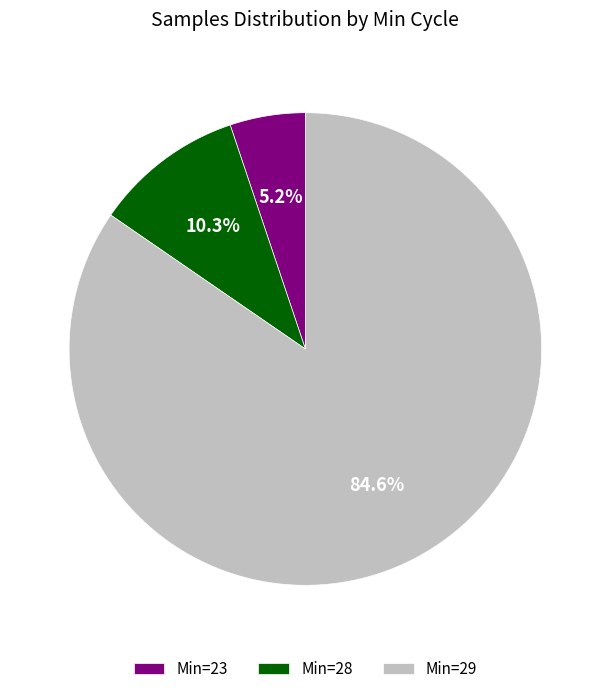

What portion of the pie excludes Min=28?

89.7%